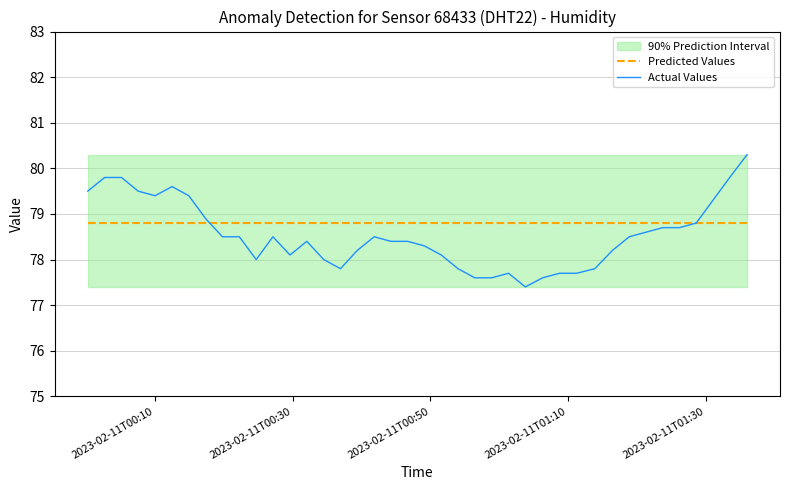

What is the minimum value for Predicted Values?

78.8